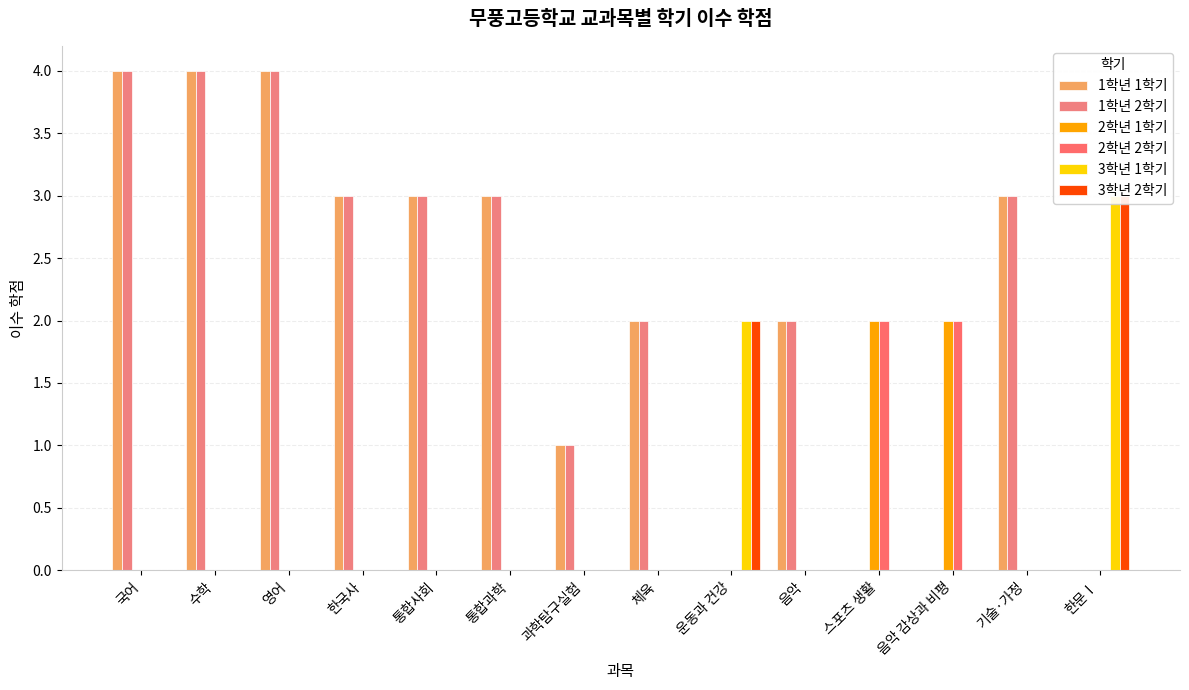

How many groups of bars are there?

14